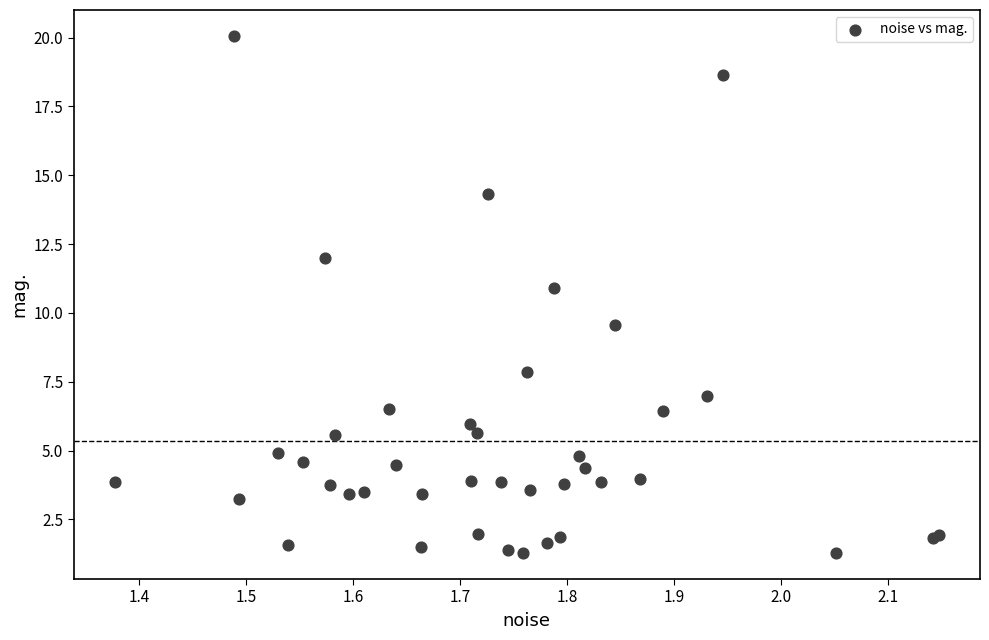

What Y value in the scatter plot is closest to 10?

9.5